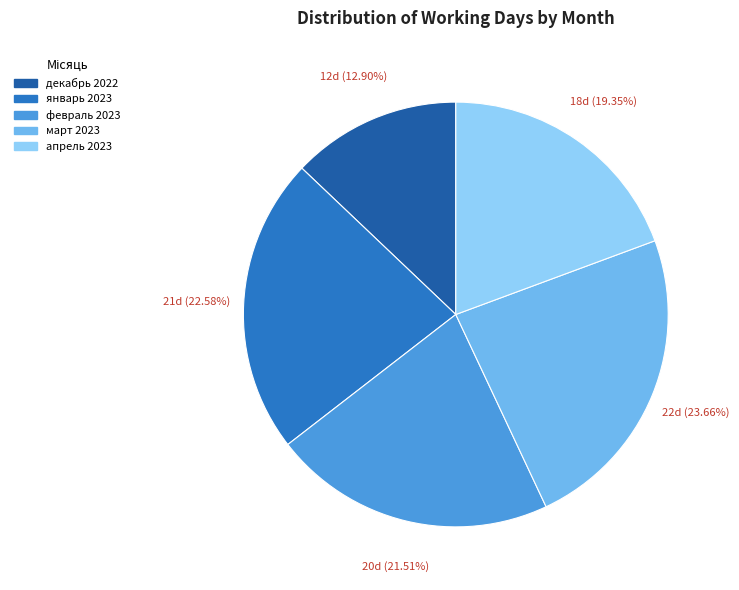

Count the number of slices in the pie.

5